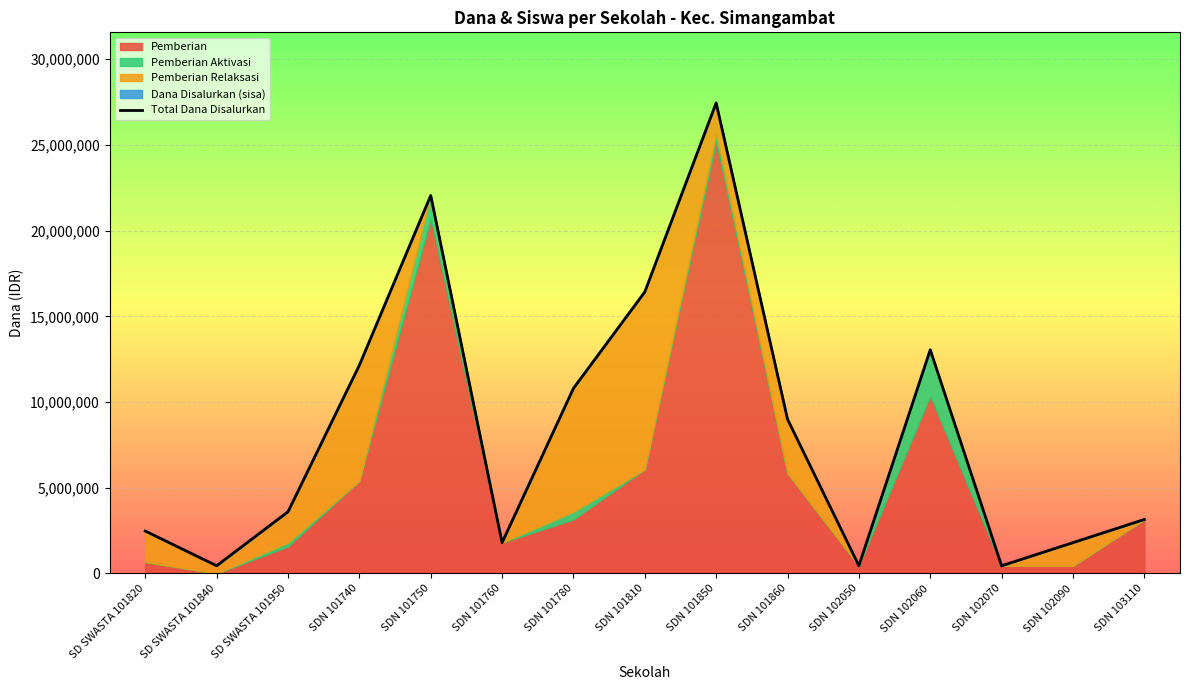

What is the ratio of the value at SDN 101850 to the value at SD SWASTA 101950?

7.6